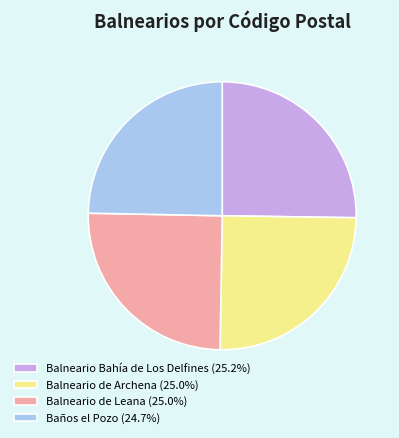

Is it true that Balneario de Archena is 25% of the pie?

True